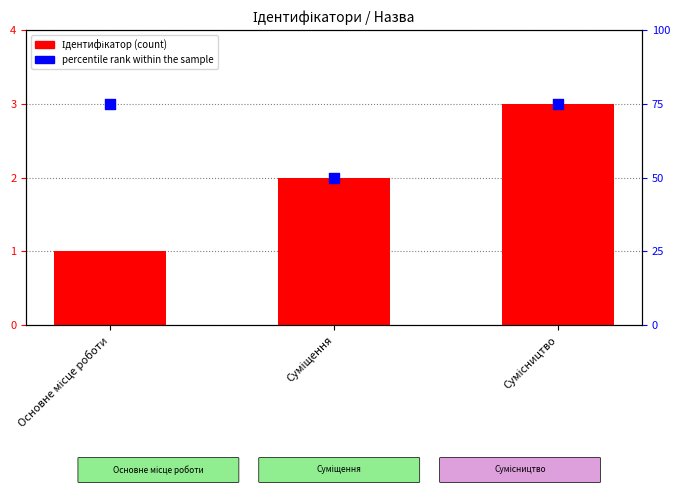

At how many categories does at least one series exceed 72?

2